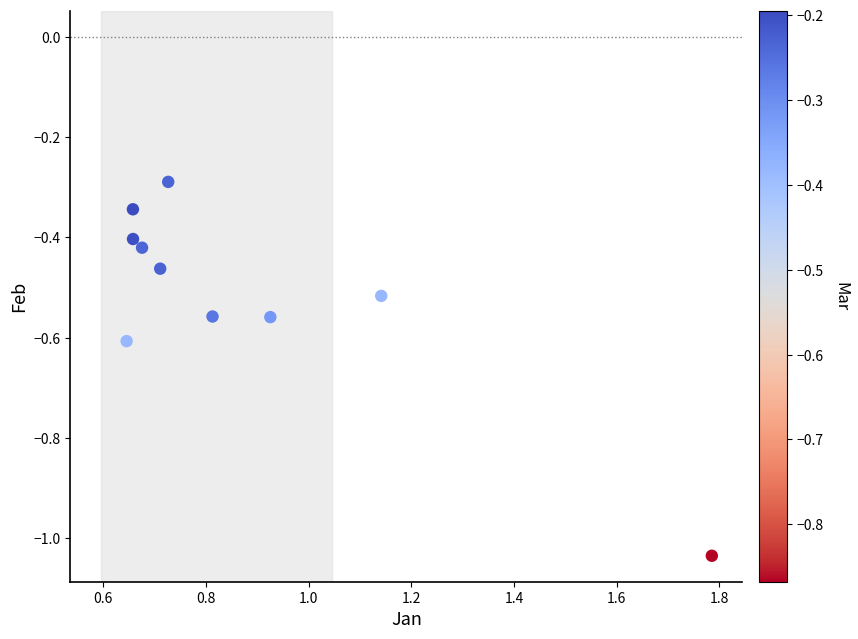

What is the range of Y values (max minus min)?

0.7